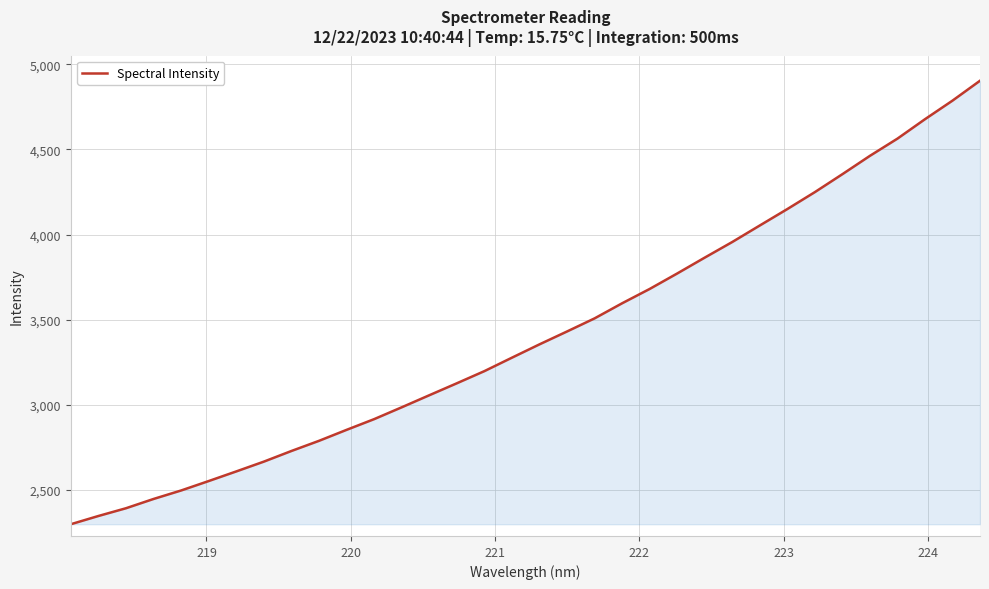

What is the difference between the maximum and minimum values?

2605.1